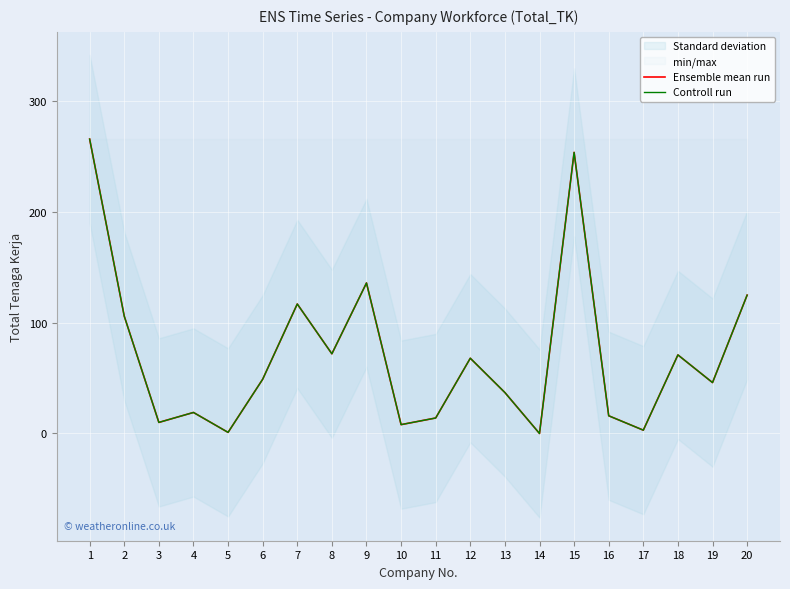

The value of Controll run at 10 is 8. True or false?

True